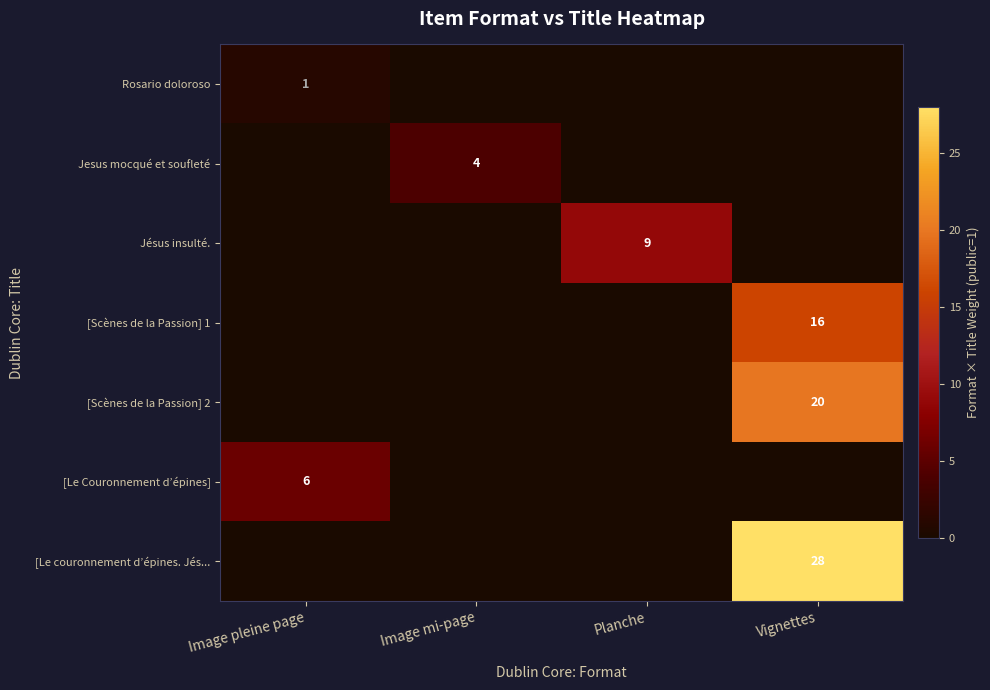

Is it true that Jésus insulté. equals 4 at Vignettes?

False